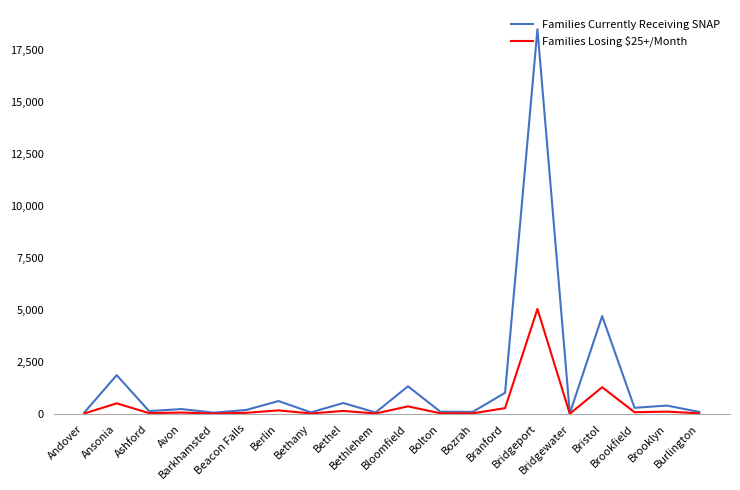

List the series in order of their peak value, highest first.

Families Currently Receiving SNAP, Families Losing $25+/Month